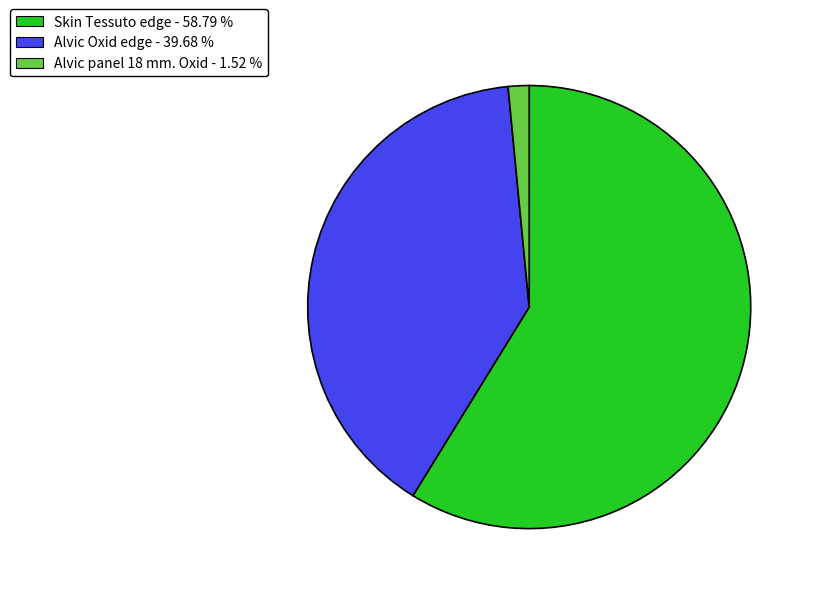

Which has a higher value, Skin Tessuto edge - 58.79 % or Alvic Oxid edge - 39.68 %?

Skin Tessuto edge - 58.79 %